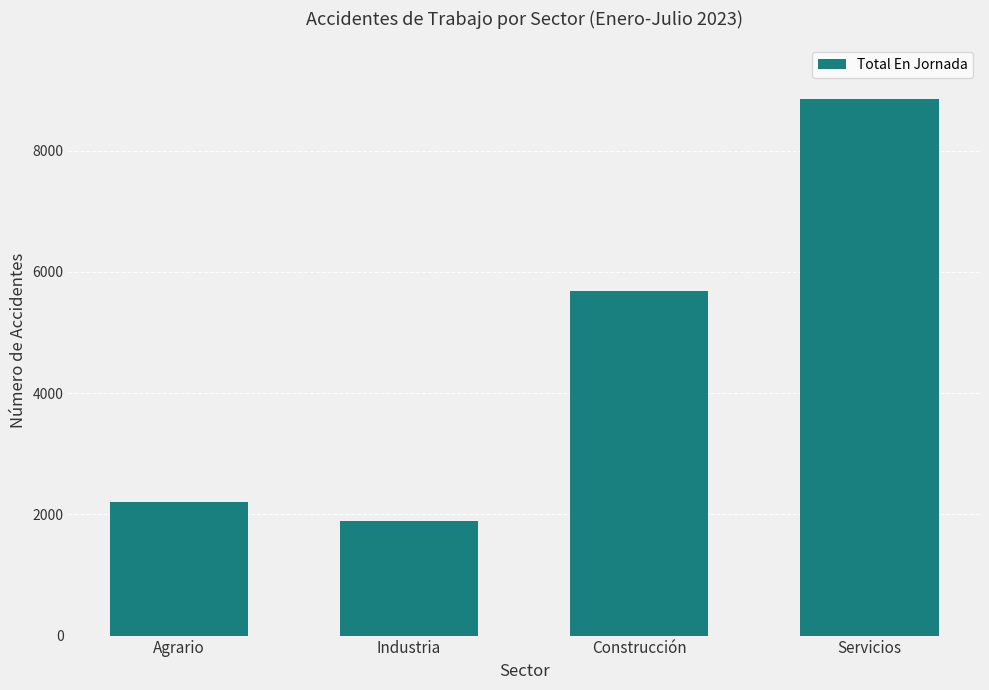

Reading right to left, what are all the values shown in this chart?

Servicios=8848	Construcción=5679	Industria=1884	Agrario=2200